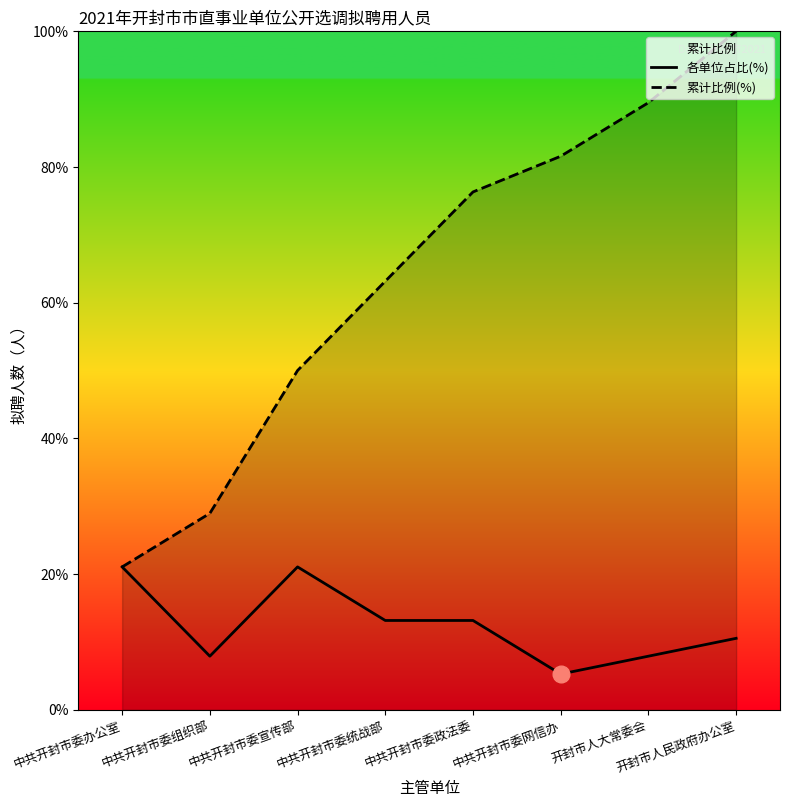

What is the approximate value of 各单位占比(%) at 中共开封市委宣传部?

21.1